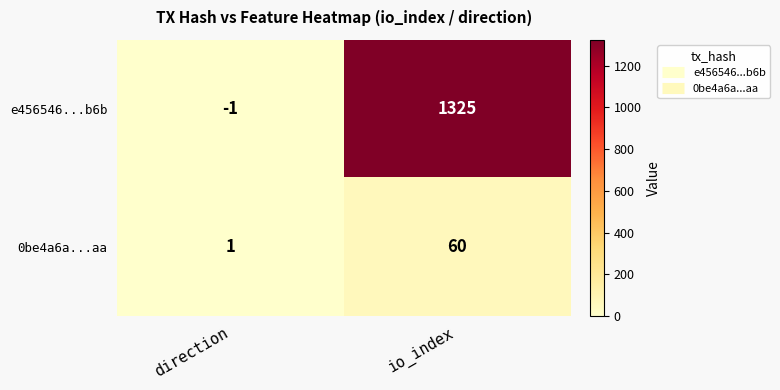

What is the difference between the maximum and minimum values in the 0be4a6a...aa series?

59